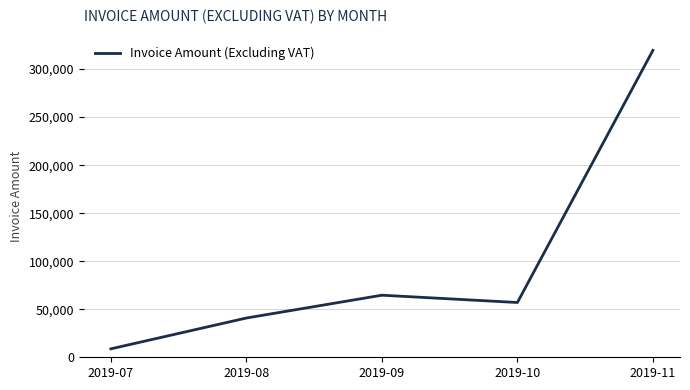

At which category does the chart reach its peak across all series?

2019-11